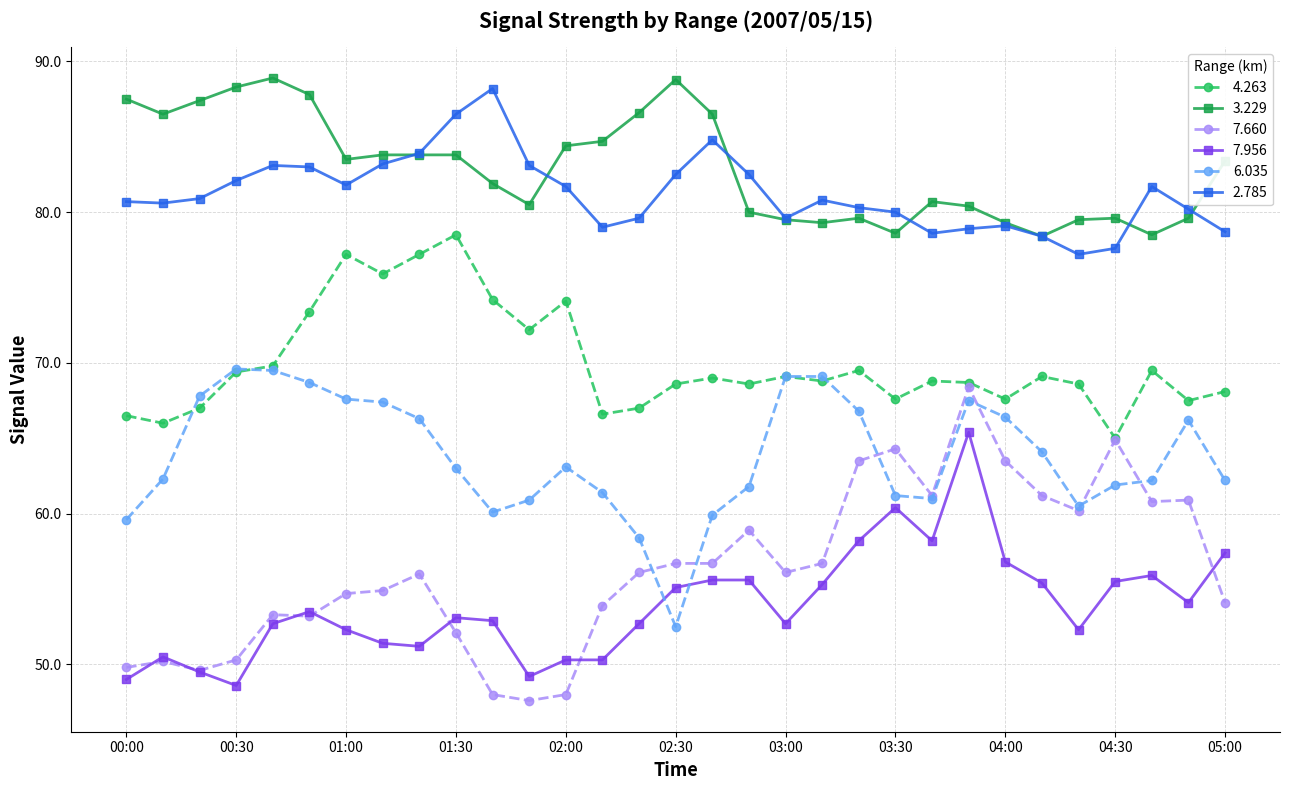

Rank the series by their maximum value, from lowest to highest.

7.956, 7.660, 6.035, 4.263, 2.785, 3.229